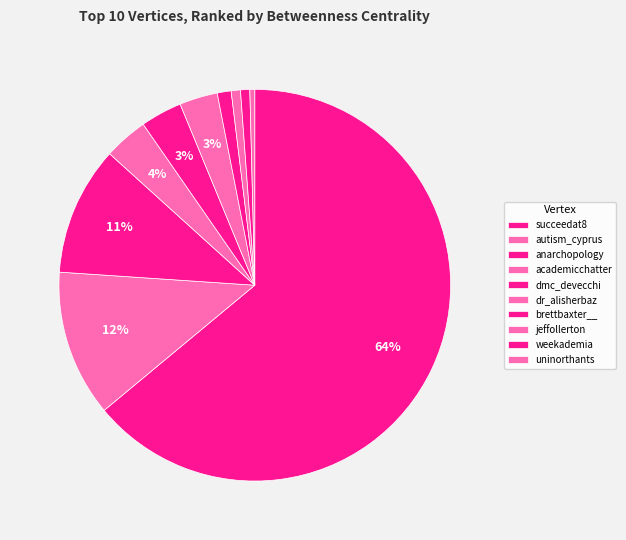

What is the smallest slice in the pie chart?

uninorthants